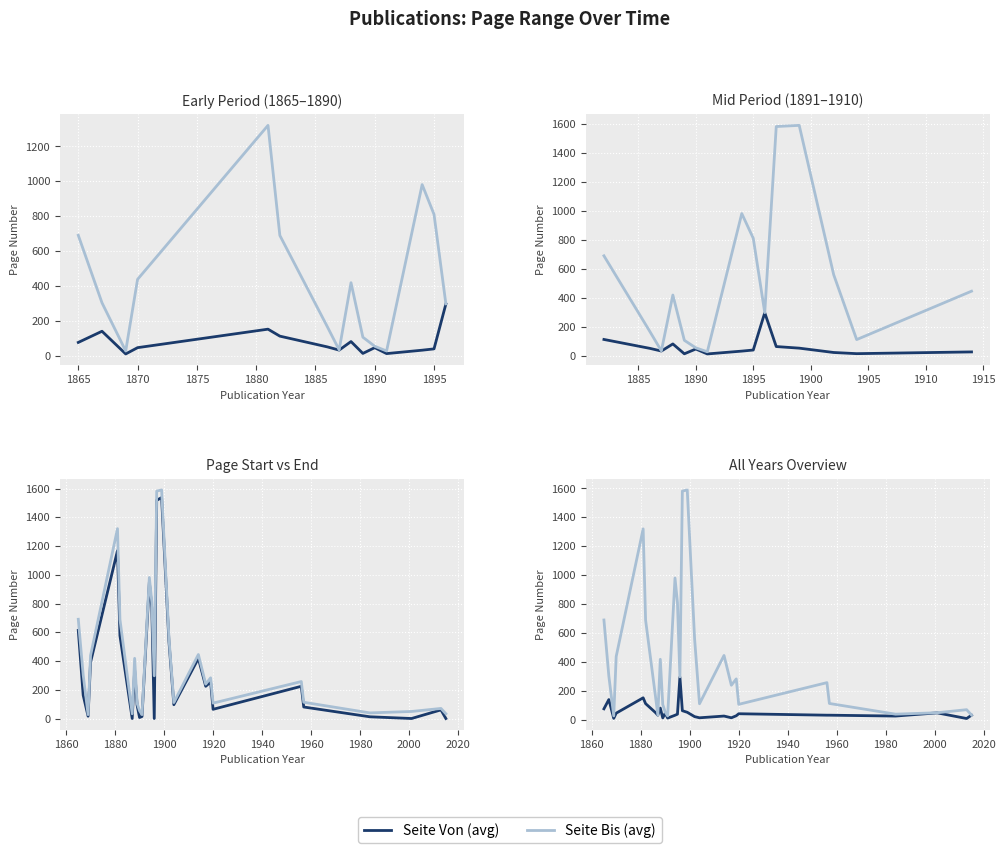

What is the maximum value shown in the chart?

1590.0